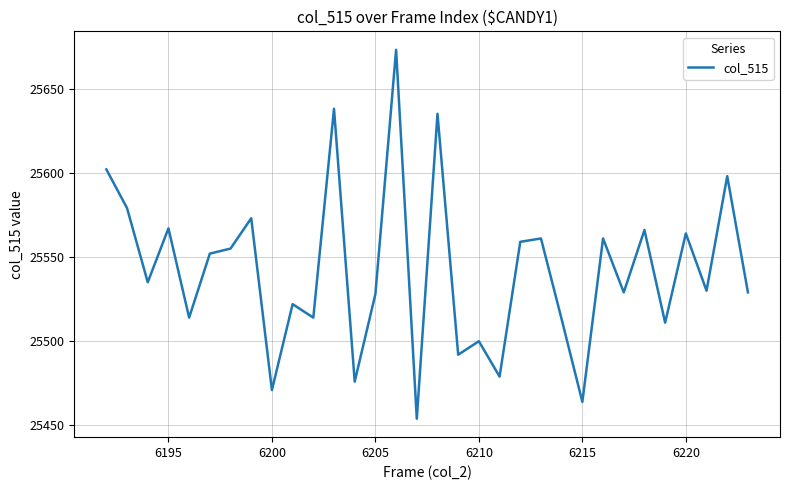

What is the maximum value shown in the chart?

25673